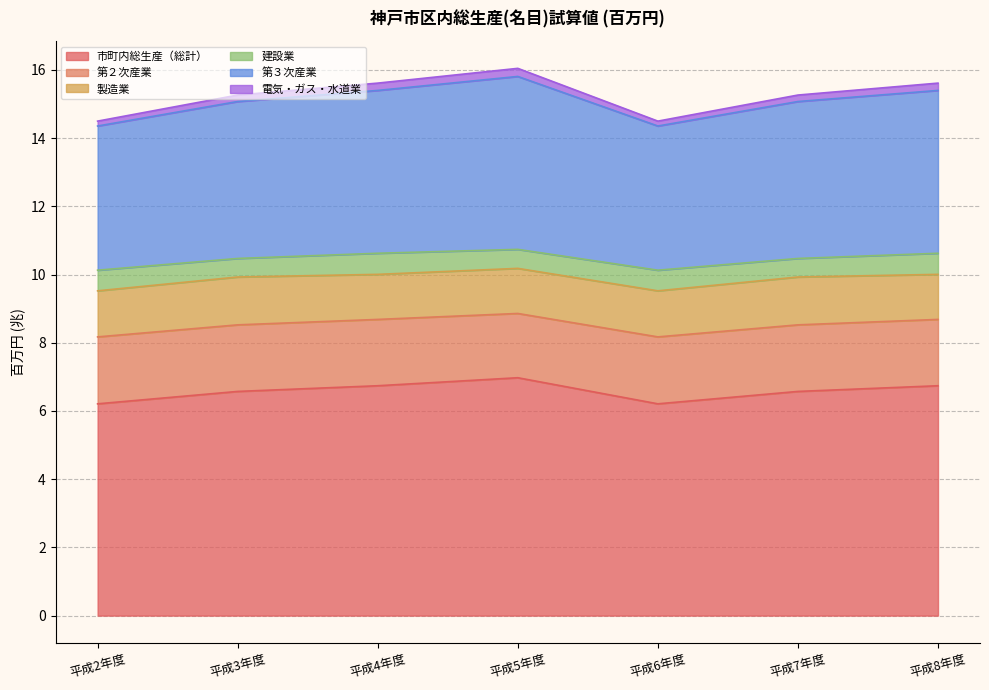

True or false: 電気・ガス・水道業 and 第３次産業 cross at least once.

False